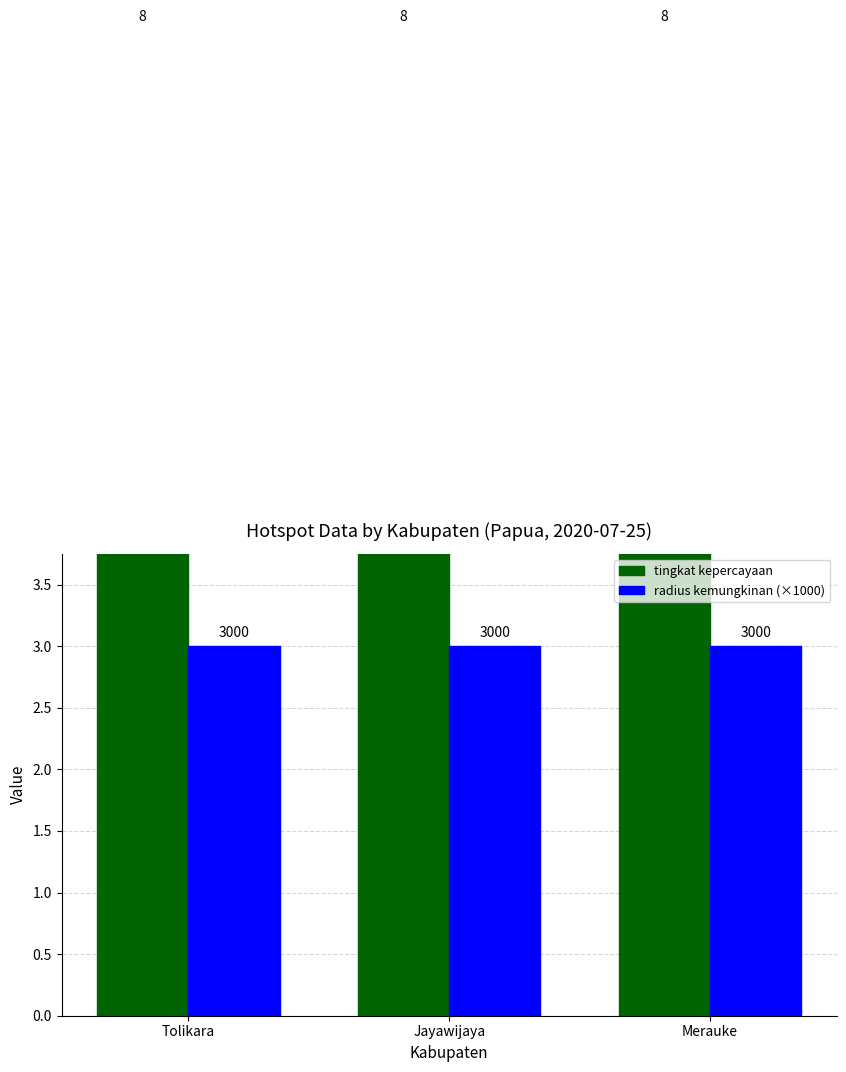

Which category has the highest value in the tingkat kepercayaan series?

Tolikara